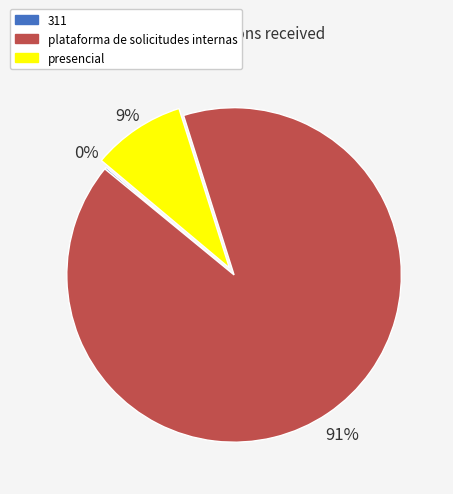

Does any single category account for the majority?

Yes